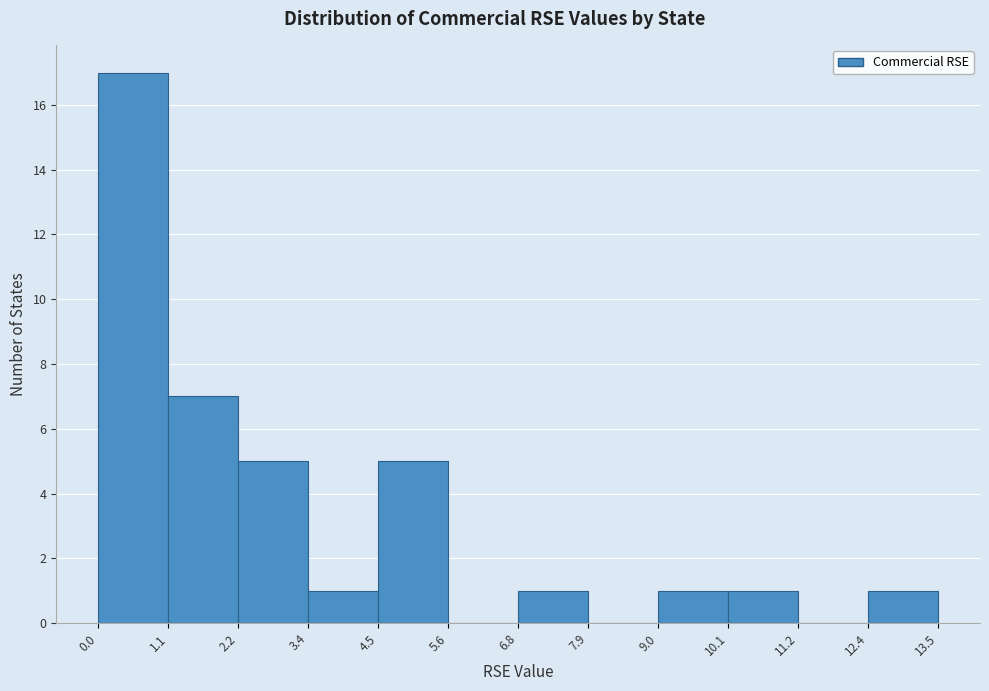

How tall is the bar that spans 1.1 to 2.2 on the x-axis? The values are not printed on the chart, so give them approximately, as read against the axis.

7